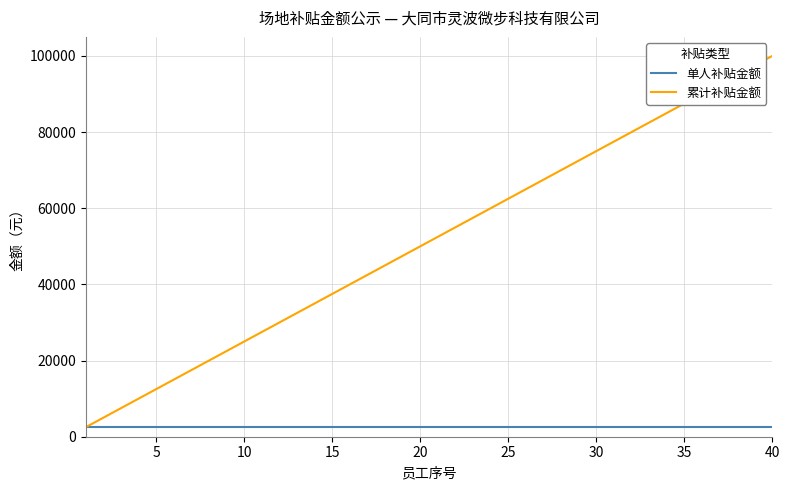

Which series has the widest spread of values?

累计补贴金额